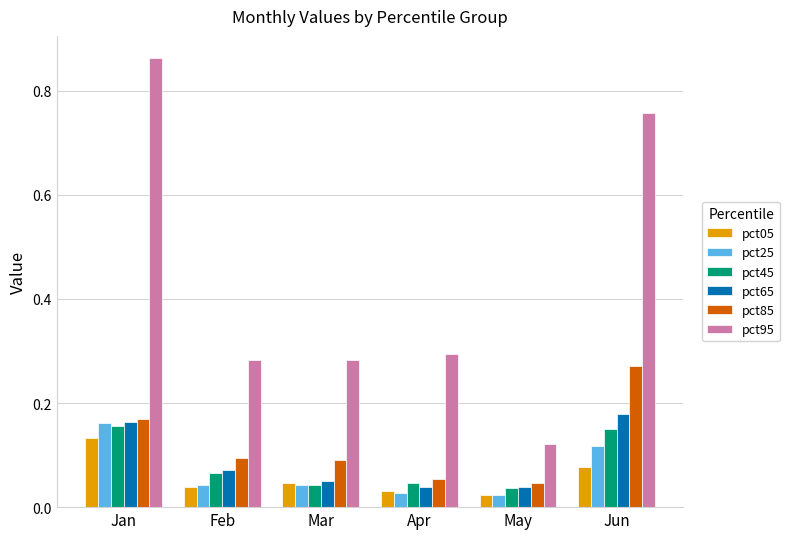

At which label is pct95 closest to 0?

May